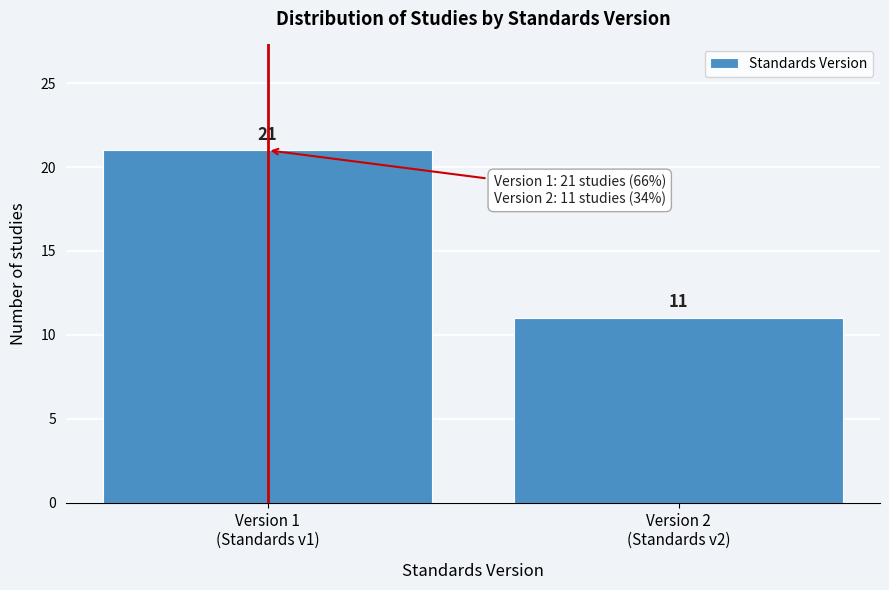

Reading right to left, transcribe all the data shown in this chart.

11	21